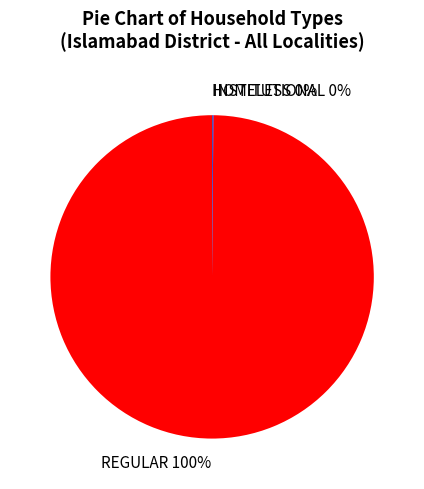

To the nearest percent, what percentage of the pie is REGULAR?

100%